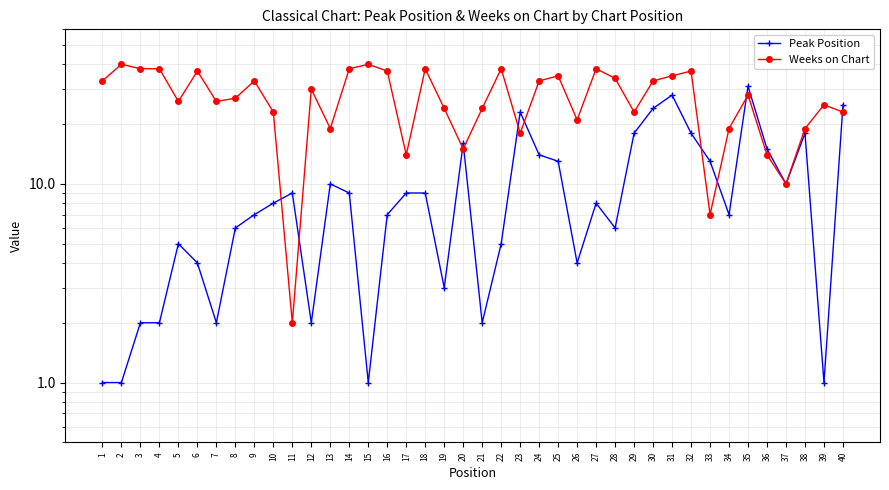

True or false: Peak Position has a value of 9 at 8.

False